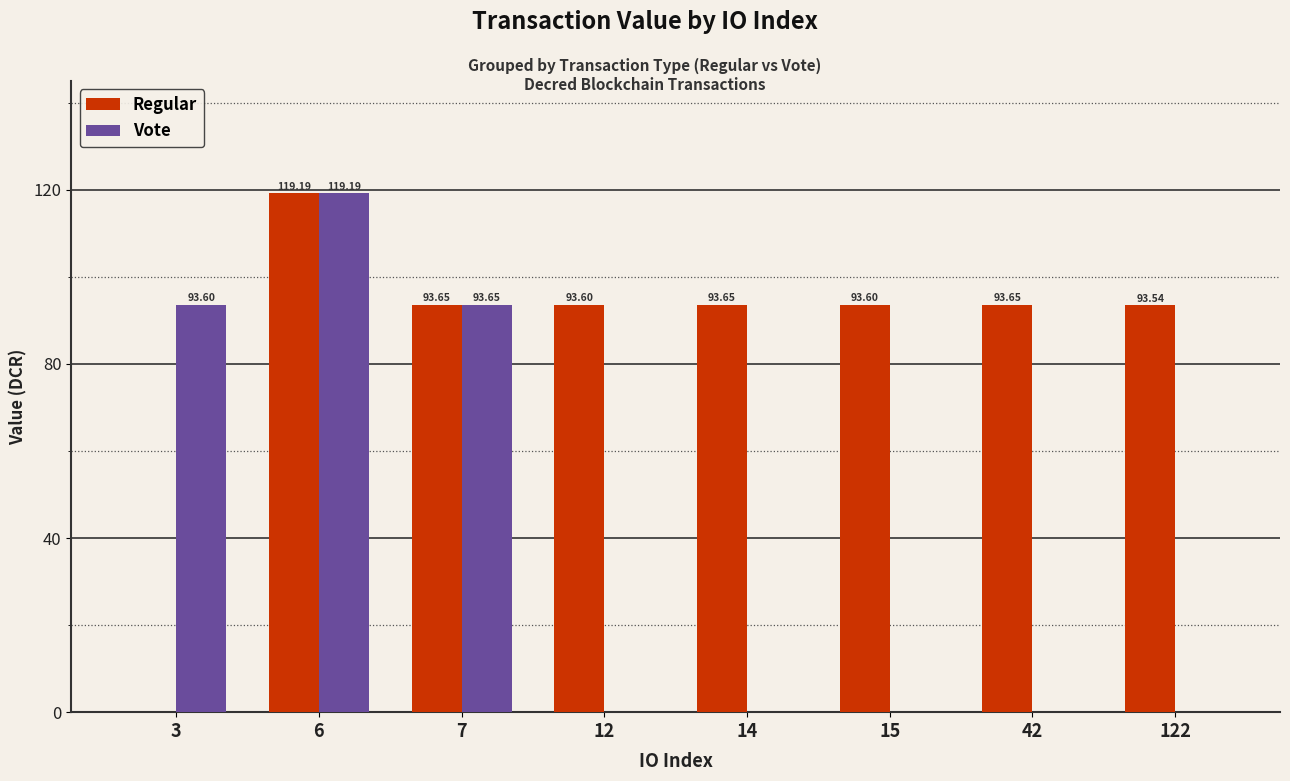

Reading left to right, extract all data points from this chart.

Regular: 0.0	119.2	93.7	93.6	93.7	93.6	93.7	93.5
Vote: 93.6	119.2	93.7	0.0	0.0	0.0	0.0	0.0